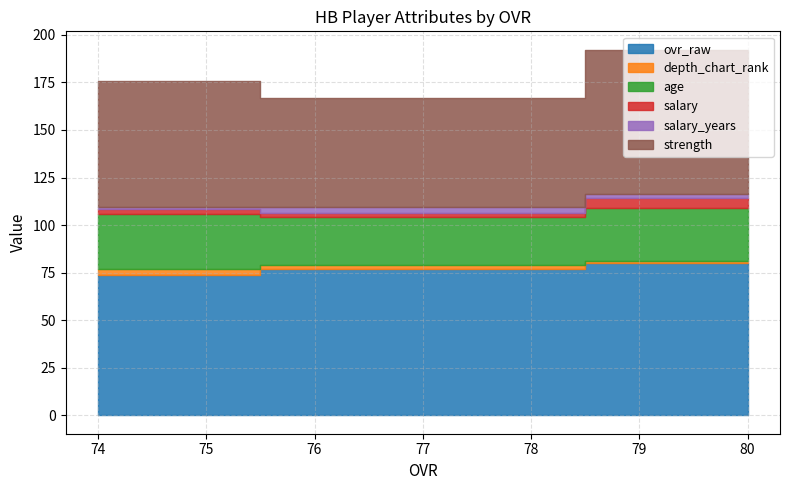

What are all the series names shown in the legend?

ovr_raw, depth_chart_rank, age, salary, salary_years, strength